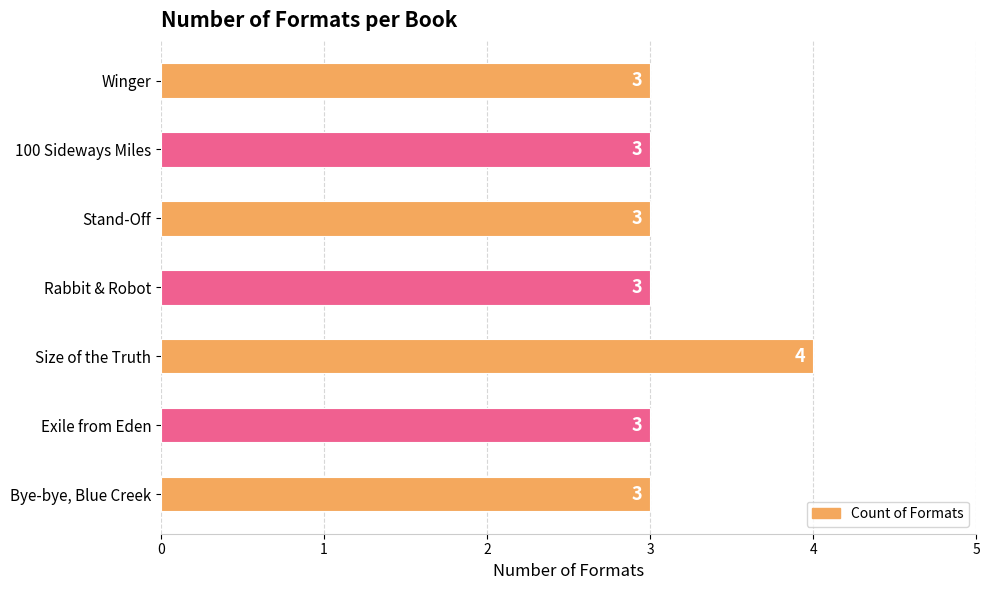

Are the bars grouped side by side (vs. stacked)?

No